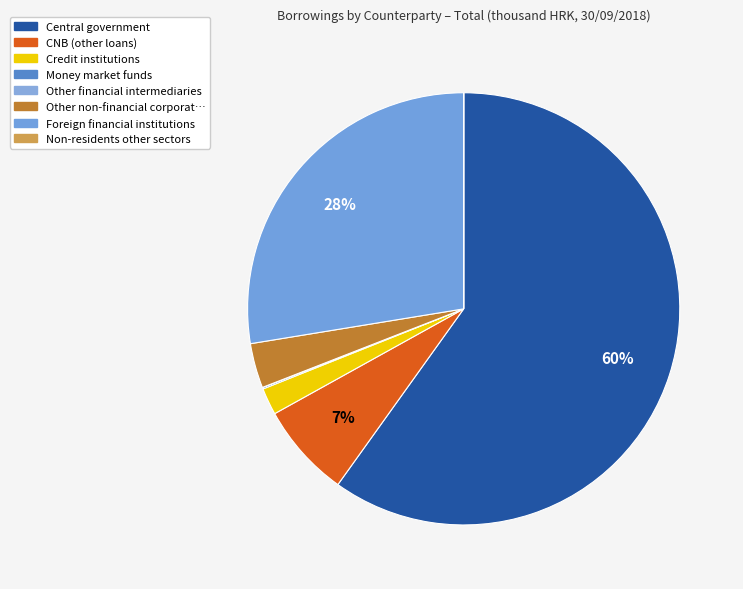

Count the number of slices in the pie.

8